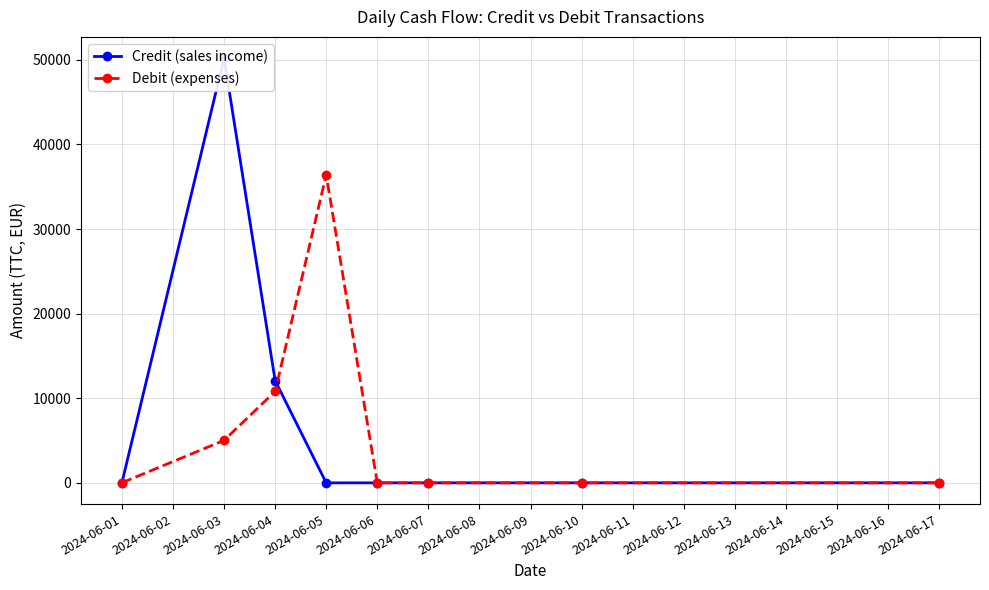

True or false: Debit (expenses) has more than 2 interior local peaks.

False